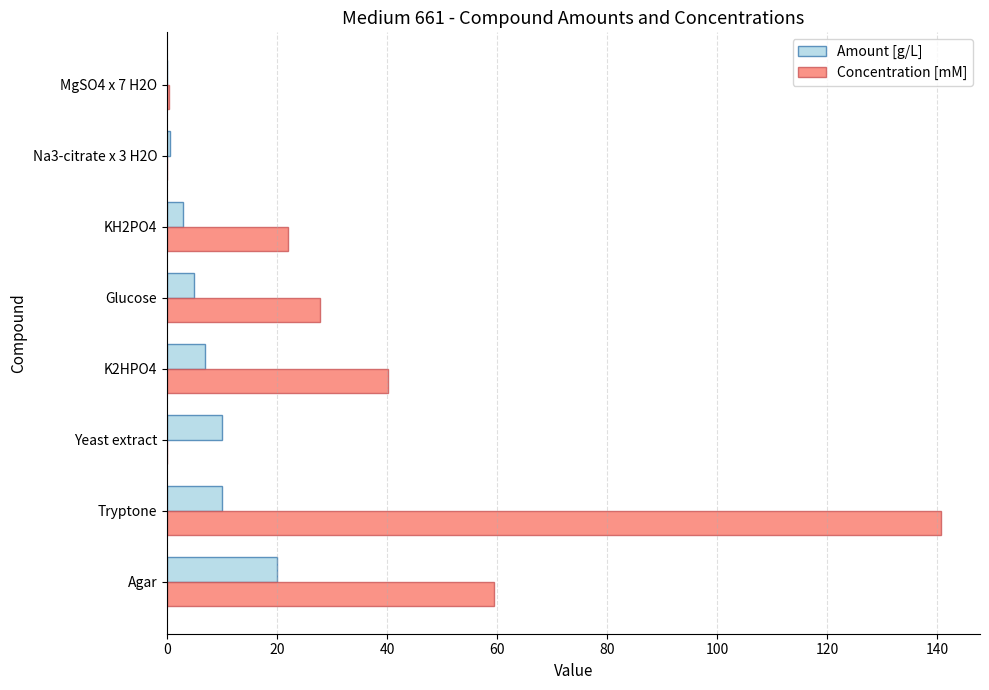

Which series has the widest spread of values?

Concentration [mM]